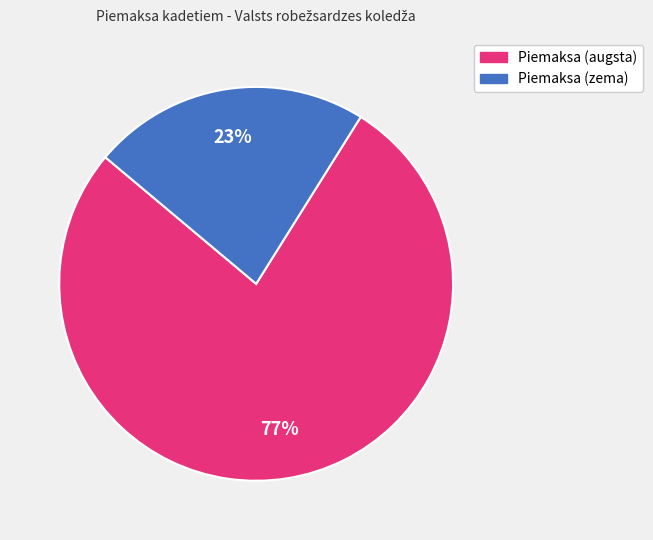

To the nearest percent, what is the average slice percentage?

50%